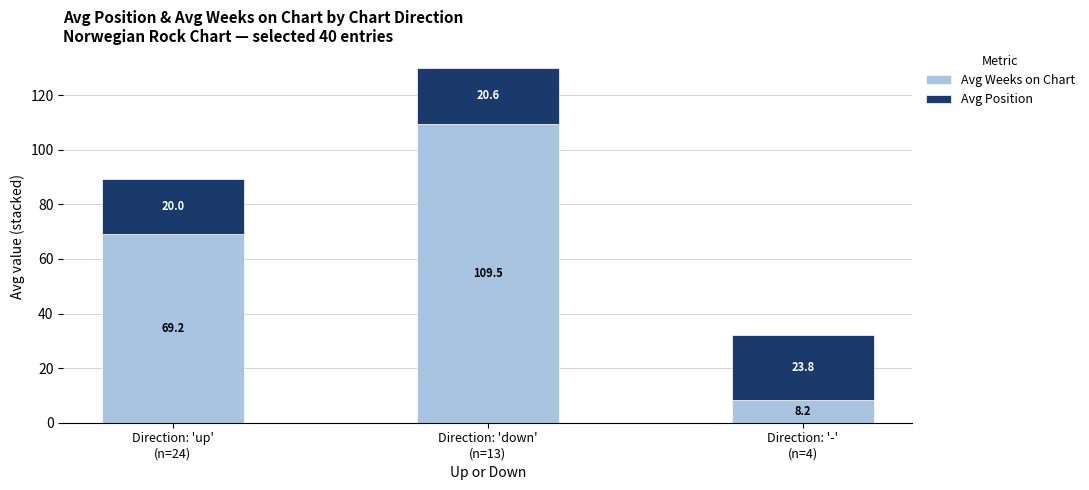

What is the sum of all Avg Weeks on Chart values?

186.9